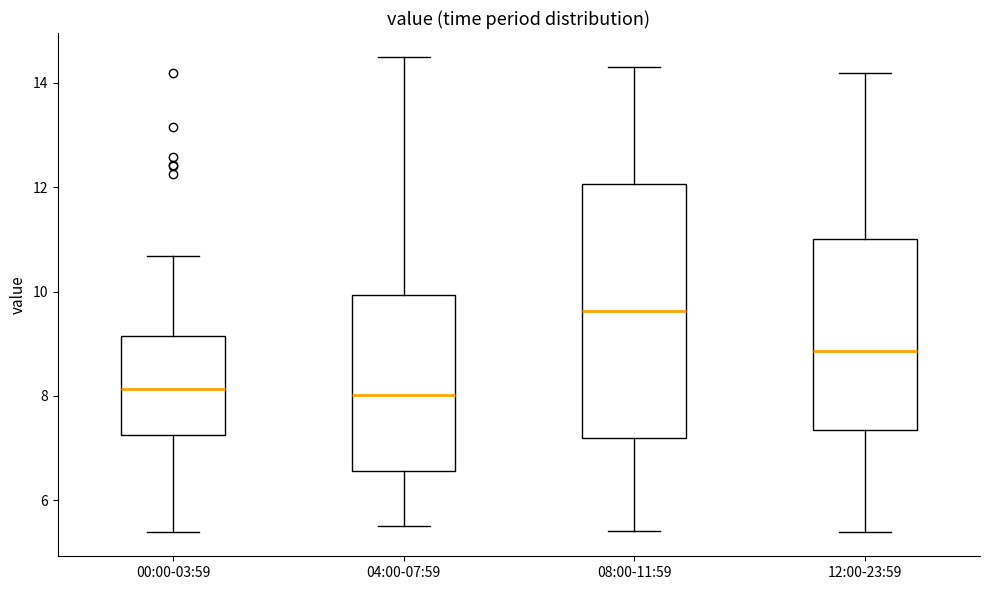

Reading left to right, transcribe this box plot: for each box, give where its median line is, the range the box spans, and where its two whiskers end, as read against the y-axis. The values are not printed on the chart, so give them approximately, as read against the axis.

00:00-03:59: median 8.2, box 7.2 to 9.2, whiskers 5.4 to 10.6
04:00-07:59: median 8.0, box 6.6 to 10.0, whiskers 5.6 to 14.6
08:00-11:59: median 9.6, box 7.2 to 12.0, whiskers 5.4 to 14.4
12:00-23:59: median 8.8, box 7.4 to 11.0, whiskers 5.4 to 14.2